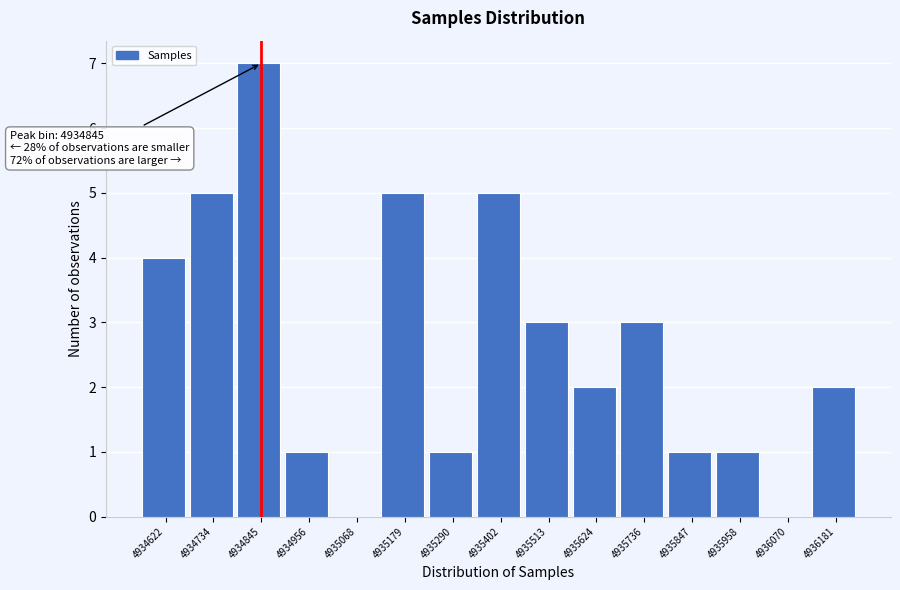

Over which range of the x-axis is the bar tallest?

4934780 to 4934900